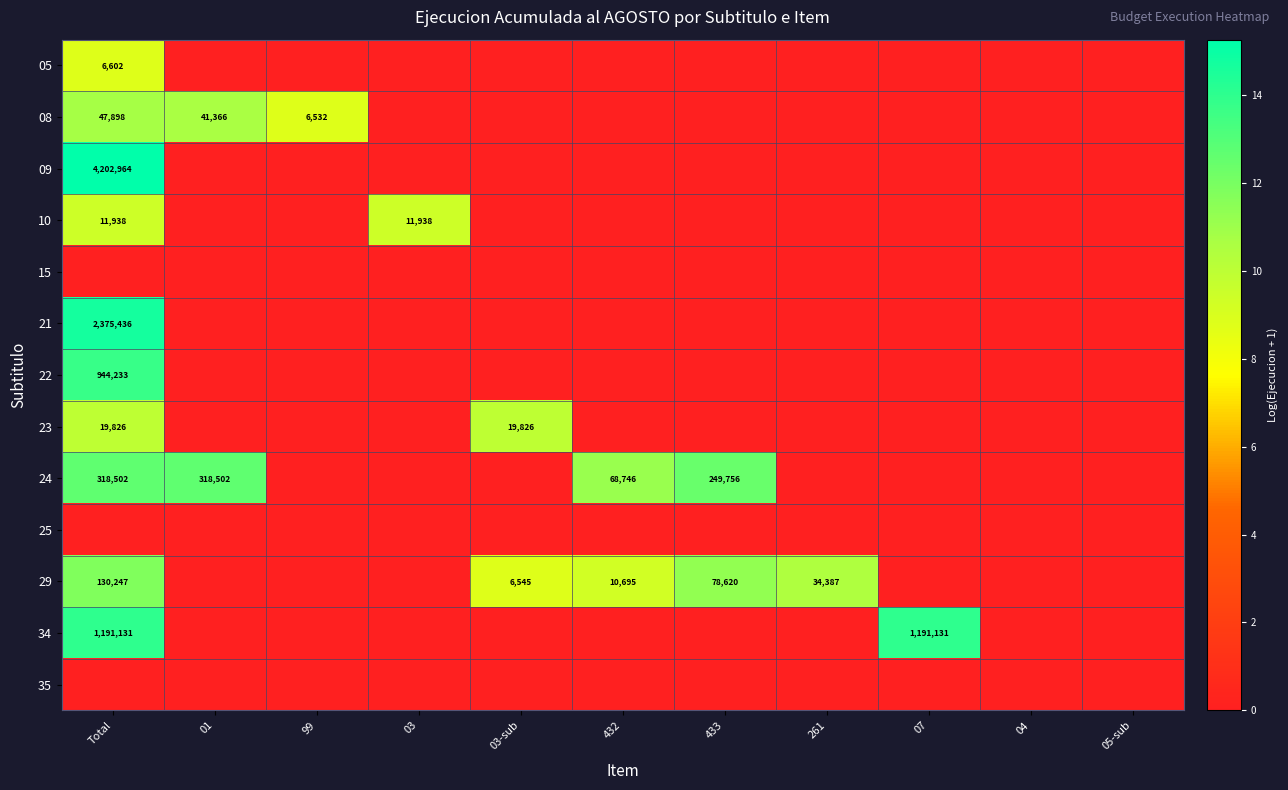

Rank the series by their maximum value, from lowest to highest.

15, 25, 35, 05, 10, 23, 08, 29, 24, 22, 34, 21, 09